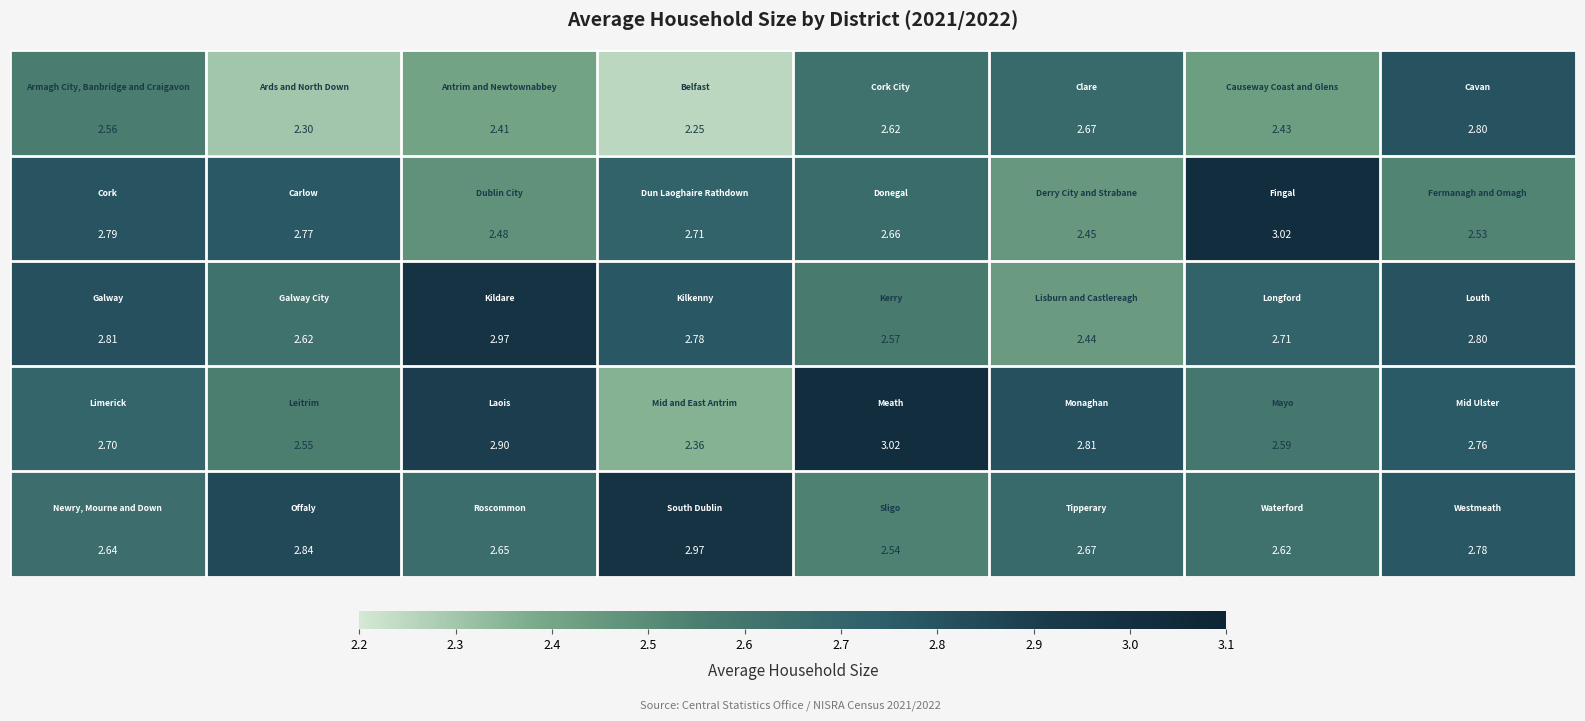

Count the number of data series in this chart.

5